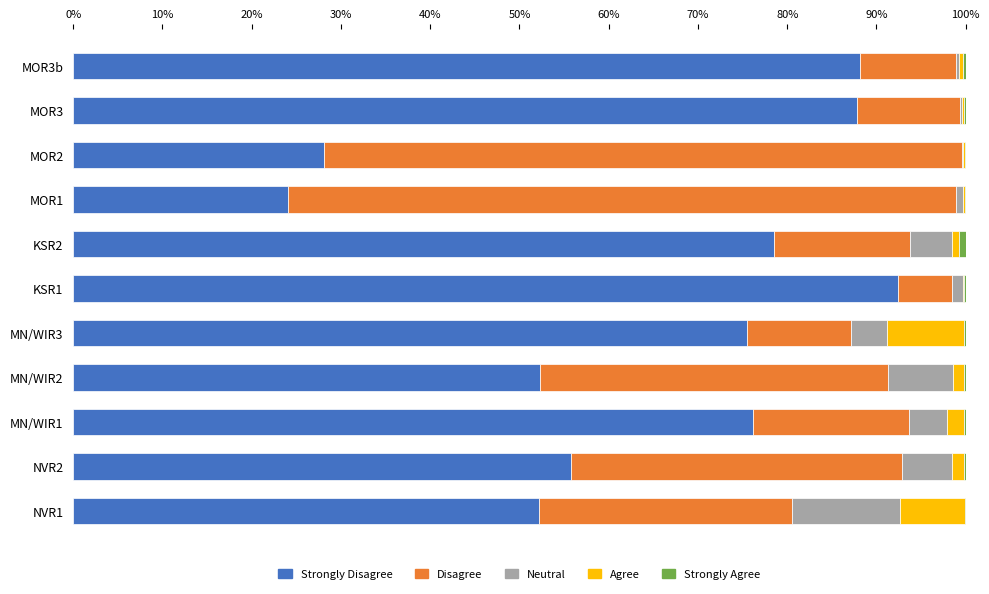

Which series has the widest spread of values?

Disagree